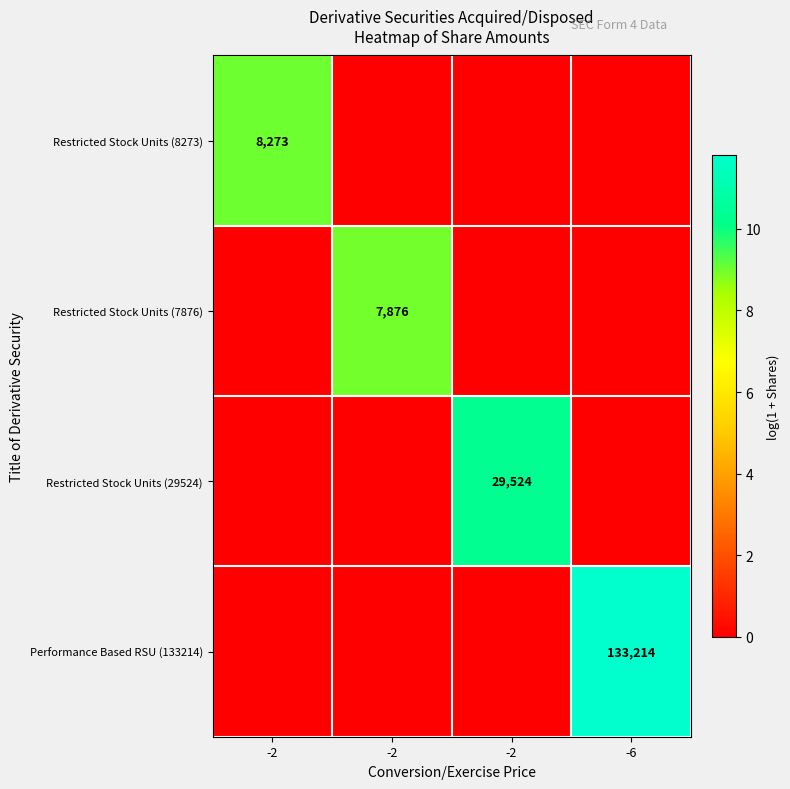

Is it true that Restricted Stock Units (7876) equals 9.0 at -2?

True